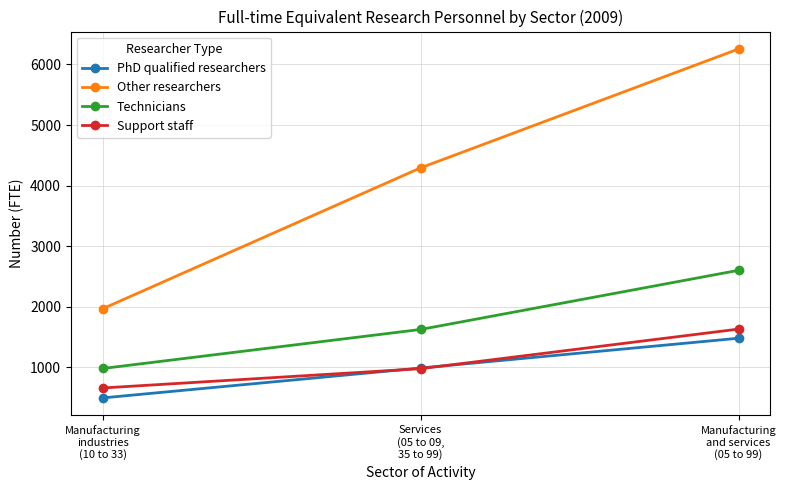

What is the greatest value displayed?

6256